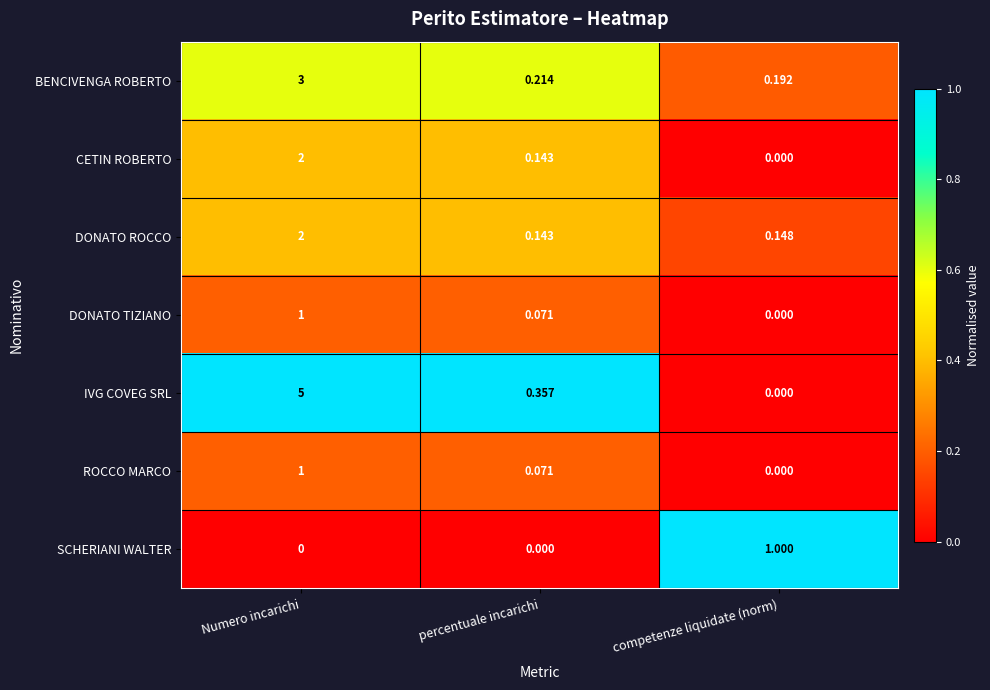

At which label is DONATO TIZIANO closest to 0?

competenze liquidate (norm)